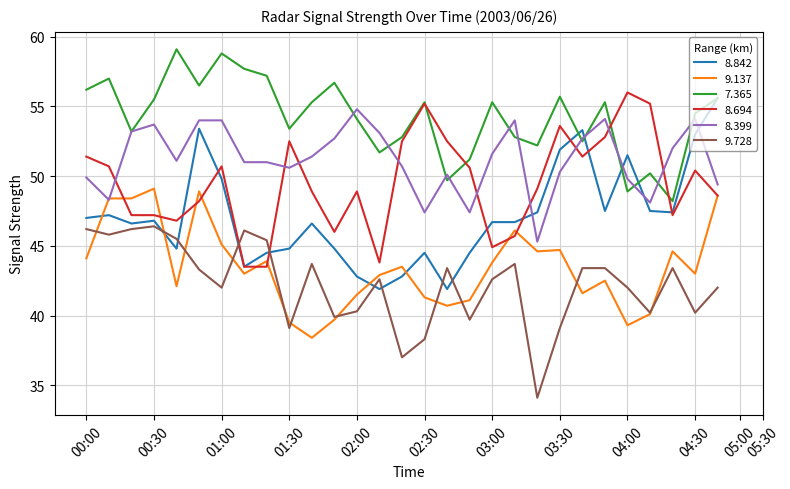

Which series has the largest total across all categories?

7.365